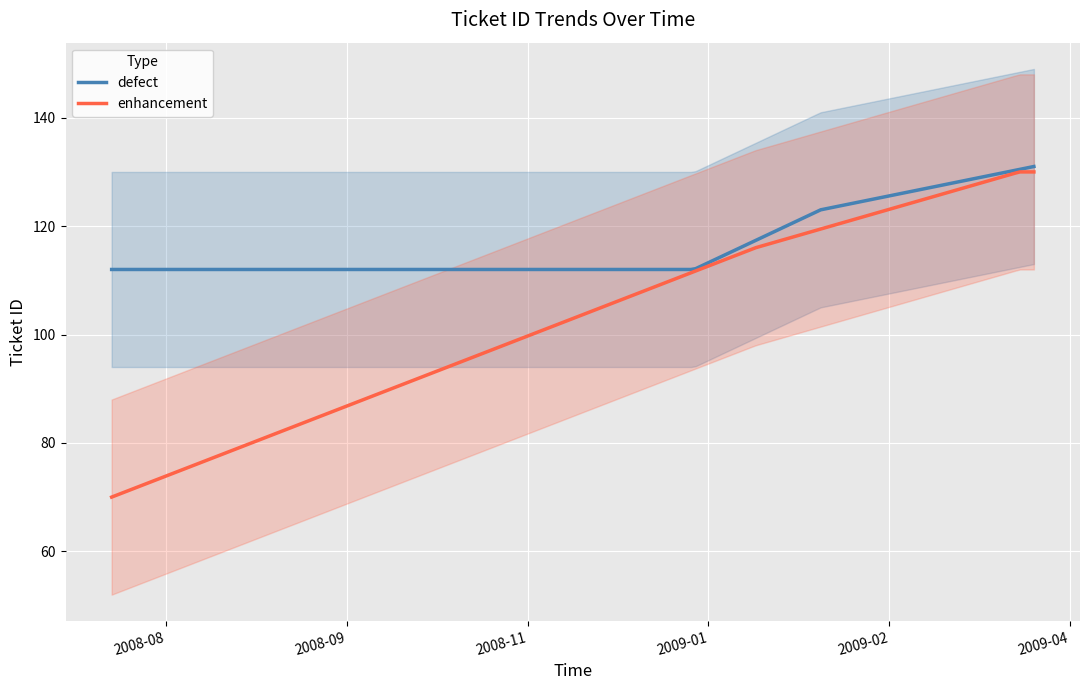

What position from the left is 2009-01-19?

3